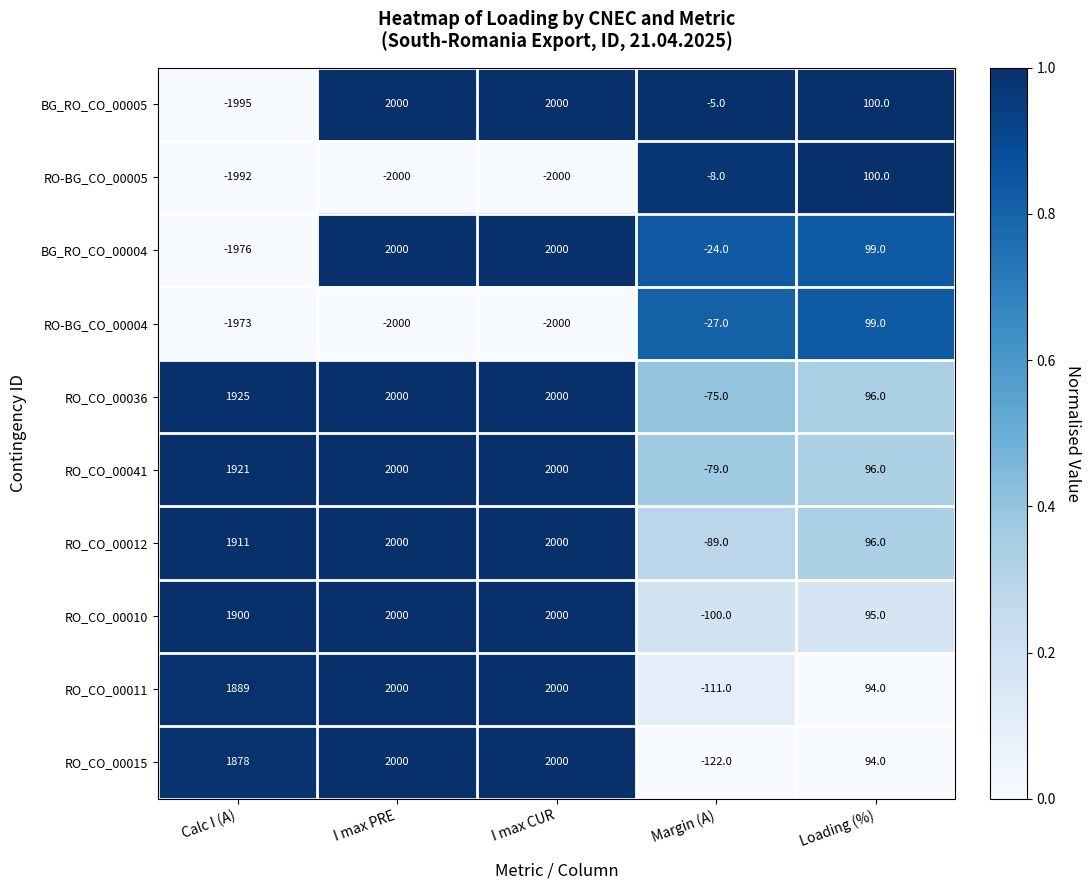

At which label is RO_CO_00036 closest to 962?

Loading (%)